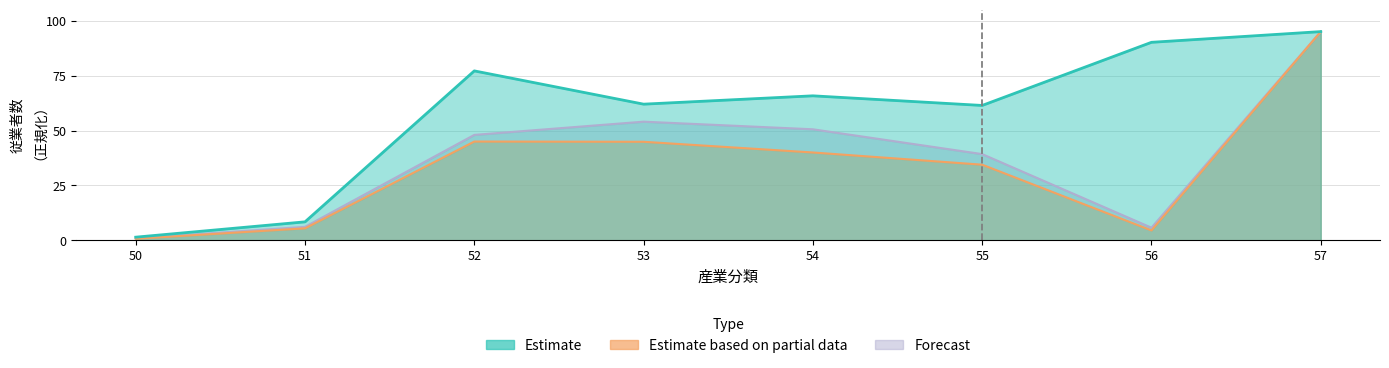

True or false: Estimate and Forecast cross at least once.

False